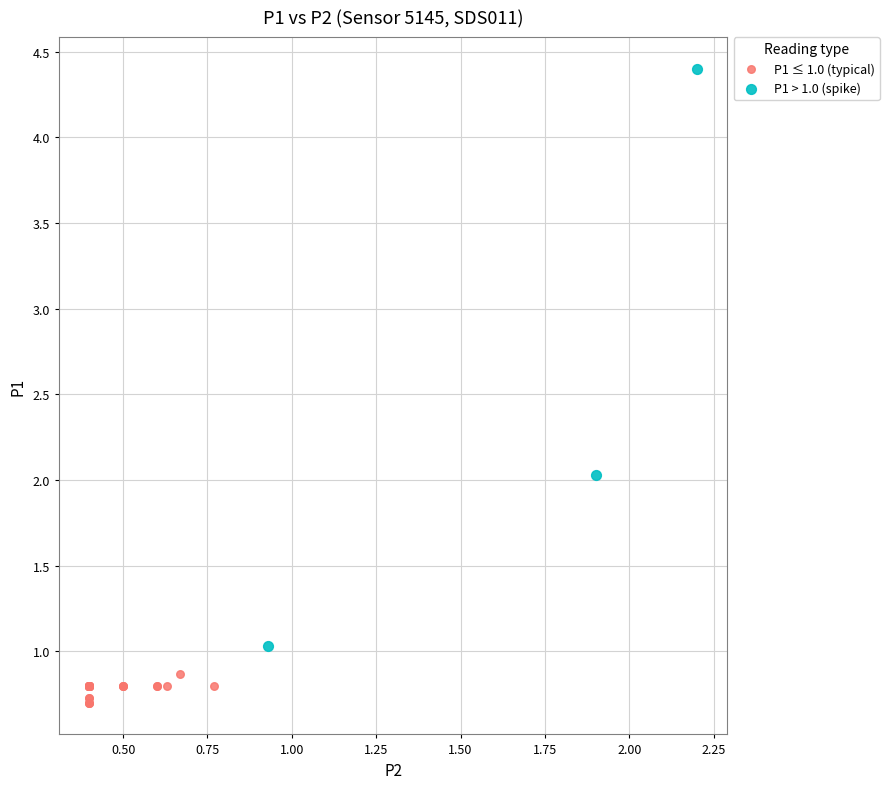

Which series has the largest Y range (max minus min)?

P1 > 1.0 (spike)